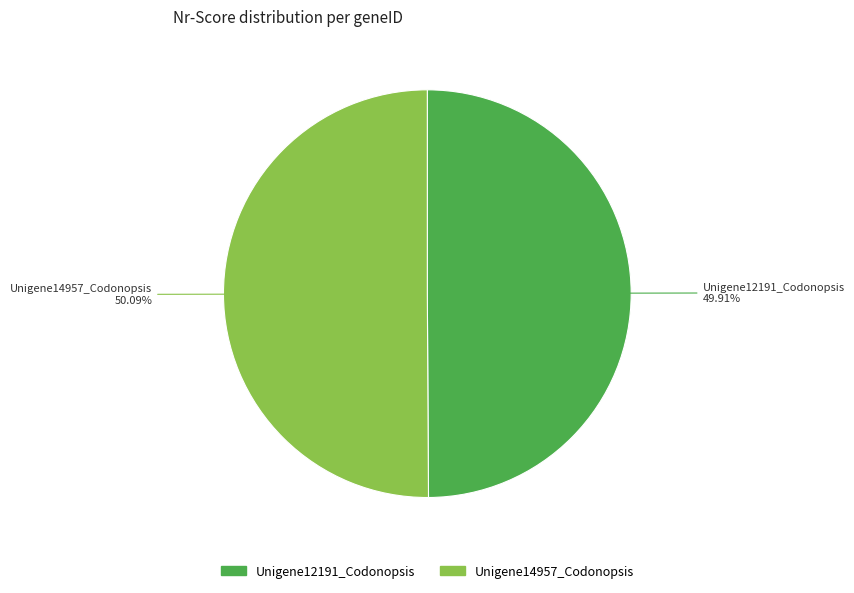

What is the ratio of the value at Unigene12191_Codonopsis to the value at Unigene14957_Codonopsis?

1.0